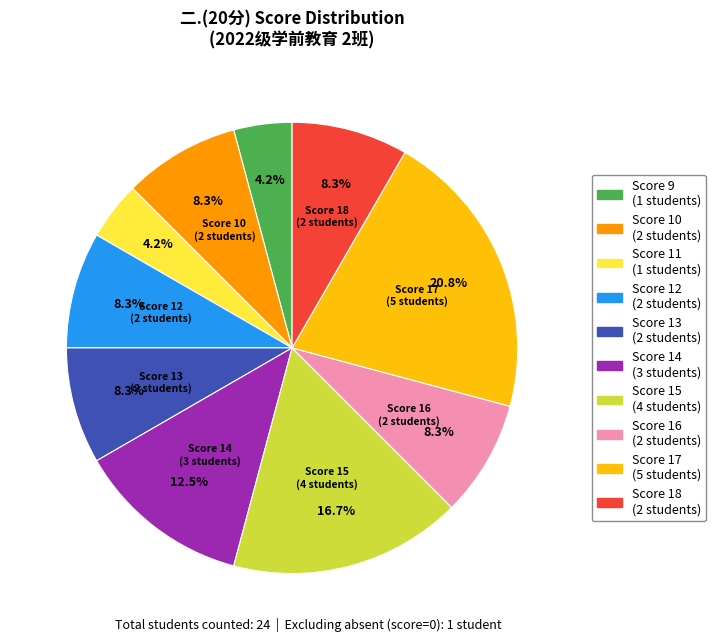

Does any single category account for the majority?

No